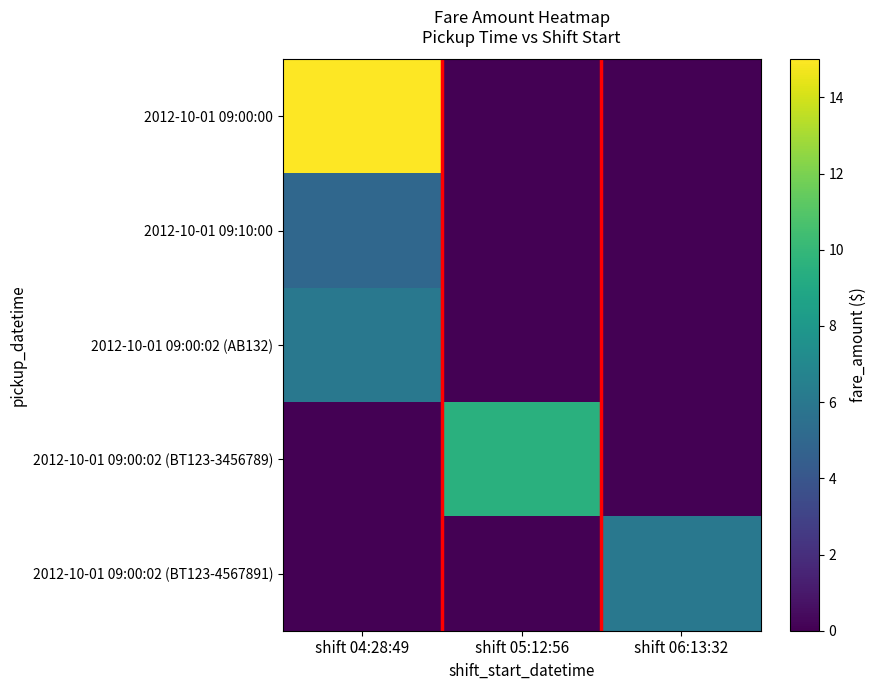

Reading left to right, transcribe all the data shown in this chart.

2012-10-01 09:00:00: shift 04:28:49=15.0	shift 05:12:56=0.0	shift 06:13:32=0.0
2012-10-01 09:10:00: shift 04:28:49=5.0	shift 05:12:56=0.0	shift 06:13:32=0.0
2012-10-01 09:00:02 (AB132): shift 04:28:49=6.0	shift 05:12:56=0.0	shift 06:13:32=0.0
2012-10-01 09:00:02 (BT123-3456789): shift 04:28:49=0.0	shift 05:12:56=9.5	shift 06:13:32=0.0
2012-10-01 09:00:02 (BT123-4567891): shift 04:28:49=0.0	shift 05:12:56=0.0	shift 06:13:32=6.0